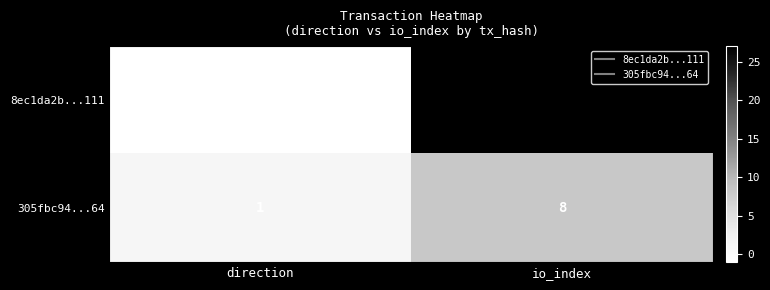

The 305fbc94...64 series shows 12 at io_index. True or false?

False